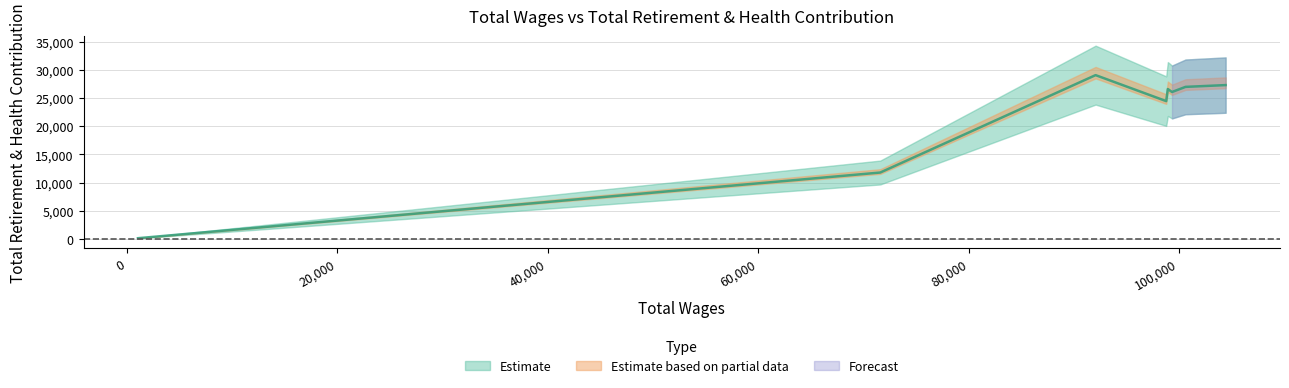

What position from the right is 98935.0?

4